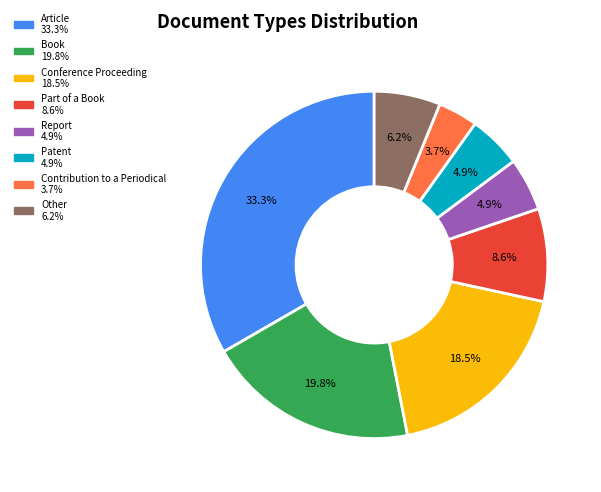

Is there a majority slice in this chart?

No